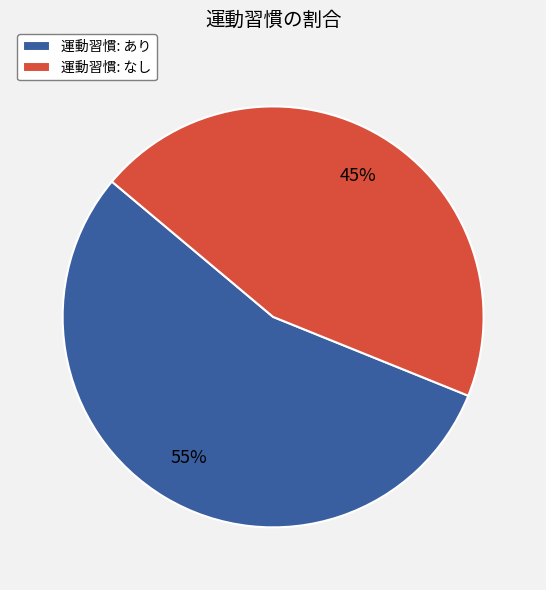

What percentage is the 運動習慣: なし slice, to the nearest percent?

45%